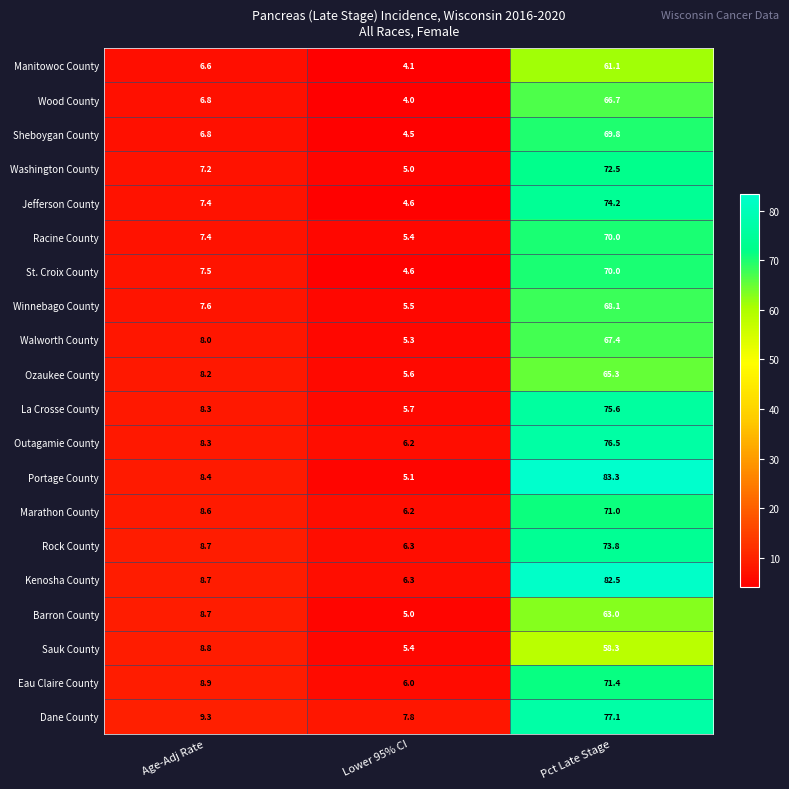

How many data points does each series have?

3